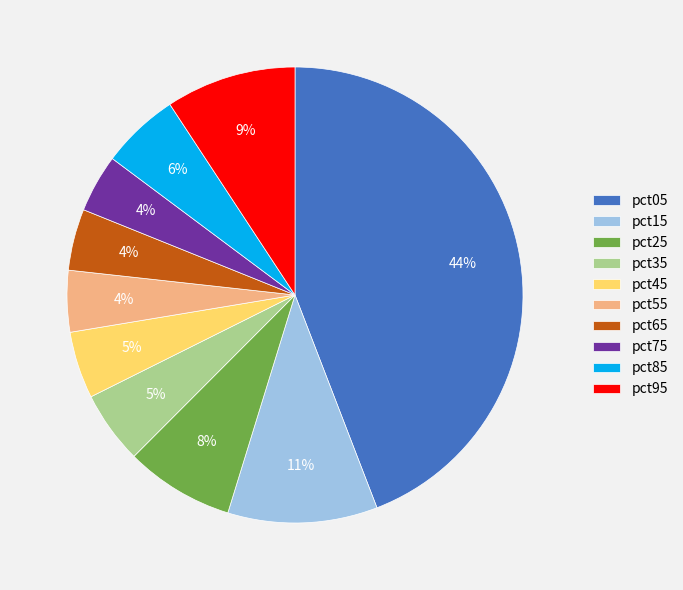

Approximately how many times larger is the value at pct65 compared to pct05?

0.1